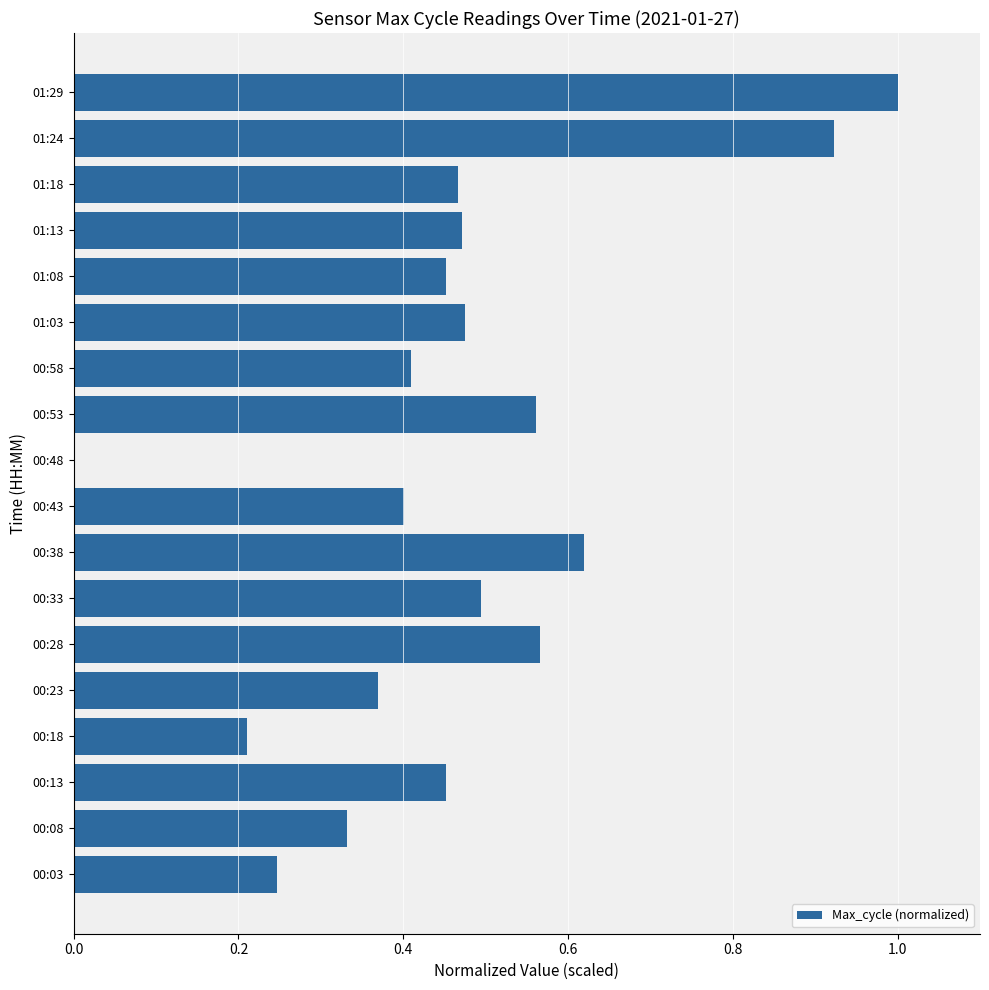

Which has a higher value, 00:53 or 00:08?

00:53